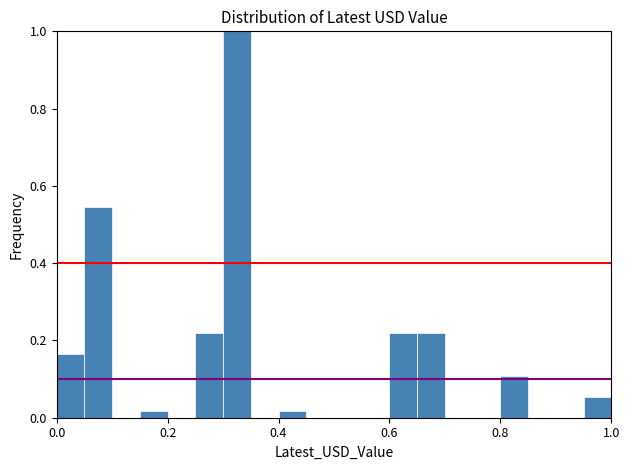

Read against the x-axis, roughly where is the centre of the tallest bar?

0.32